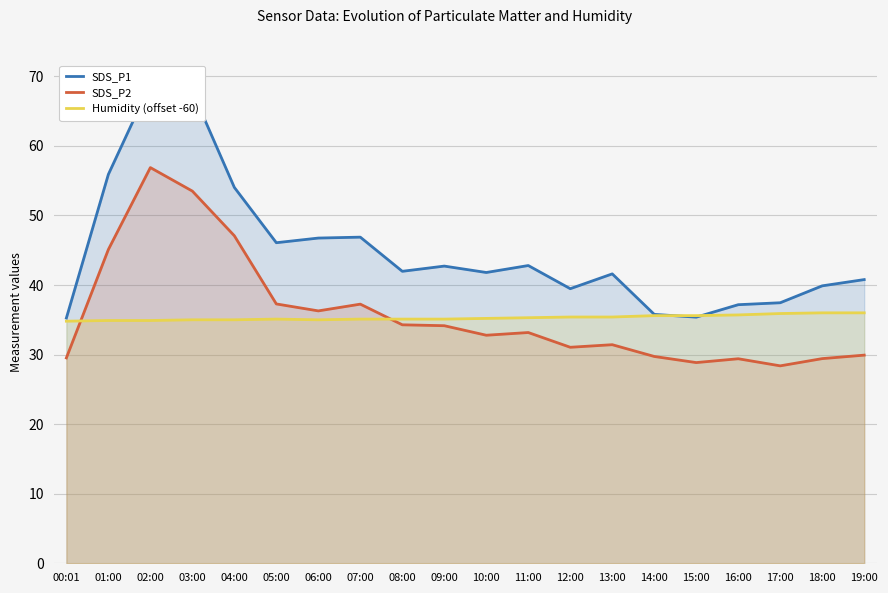

What is the lowest value of the Humidity (offset -60) series?

34.8